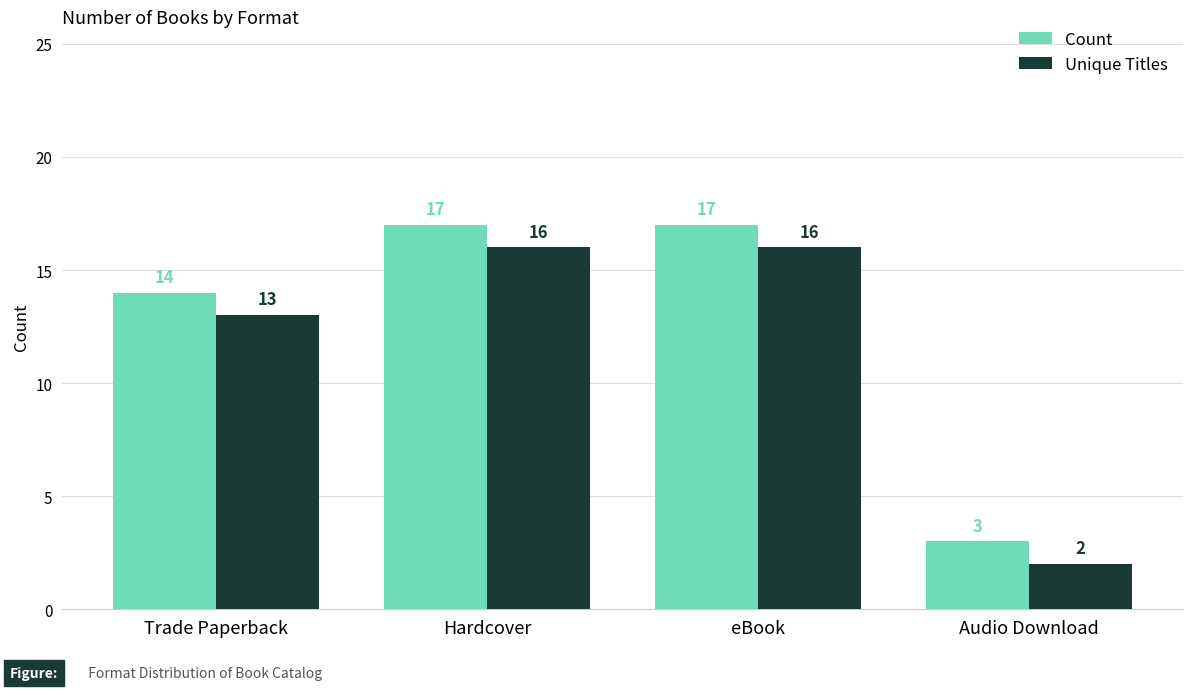

Reading left to right, extract all data points from this chart.

Count: 14	17	17	3
Unique Titles: 13	16	16	2